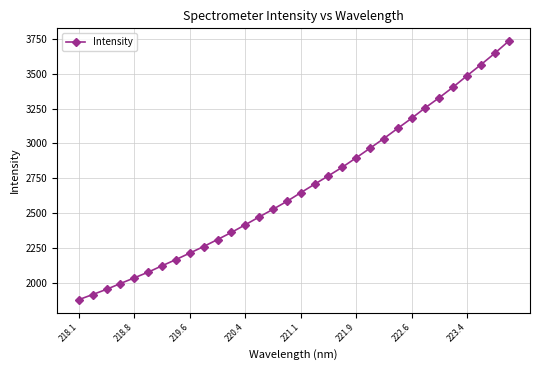

What is the smallest value displayed?

1883.0